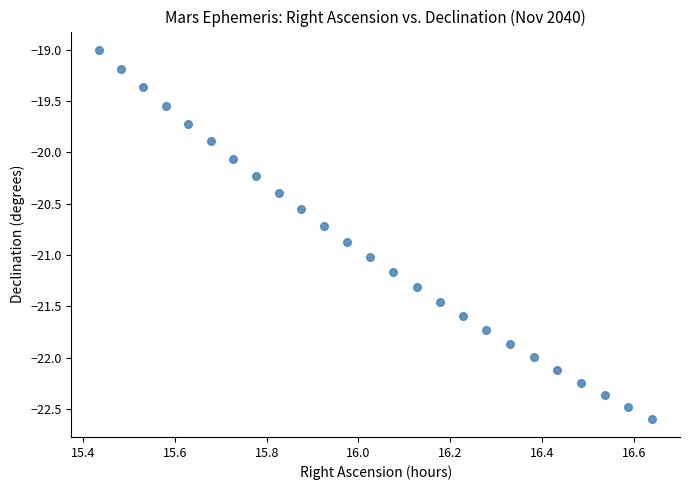

What Y value in the scatter plot is closest to -20?

-20.1